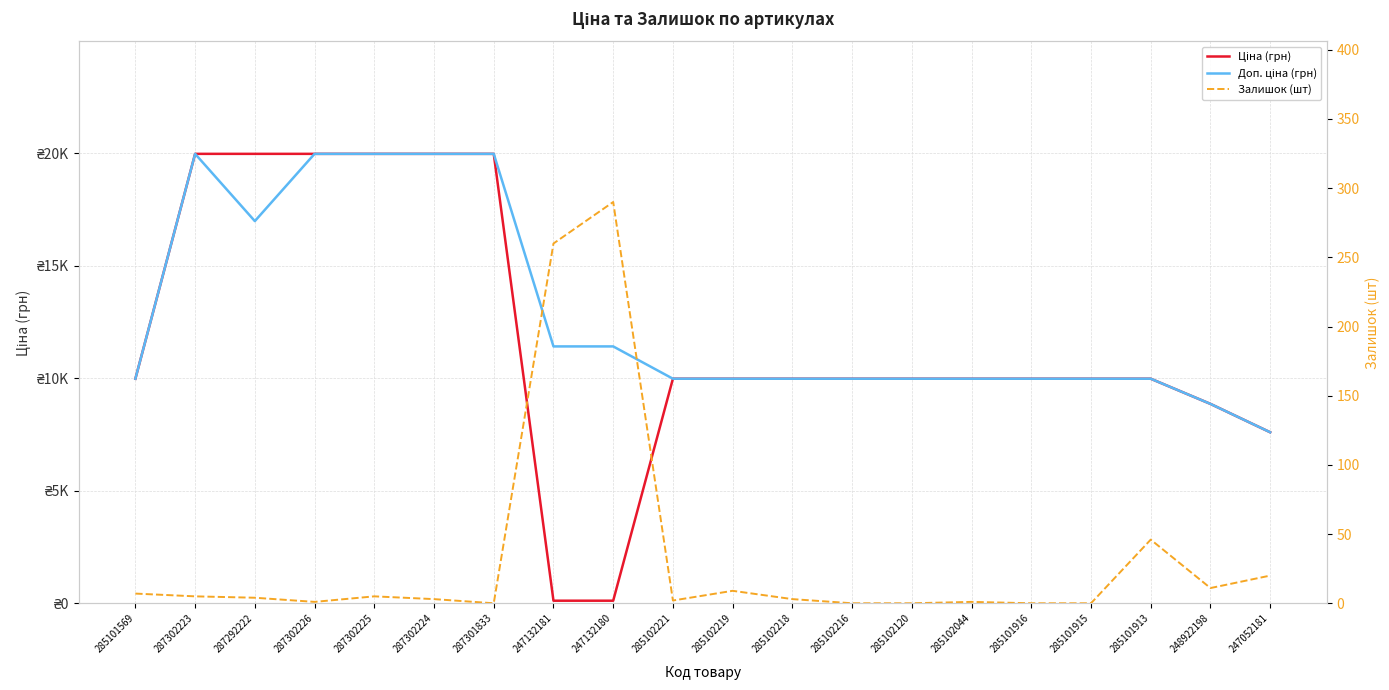

How many interior local valleys does the Залишок (шт) series have?

4